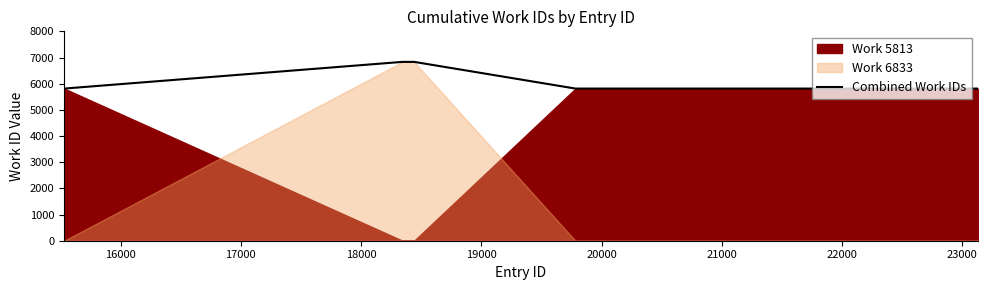

What is the value of the 6th point from the left?

6833